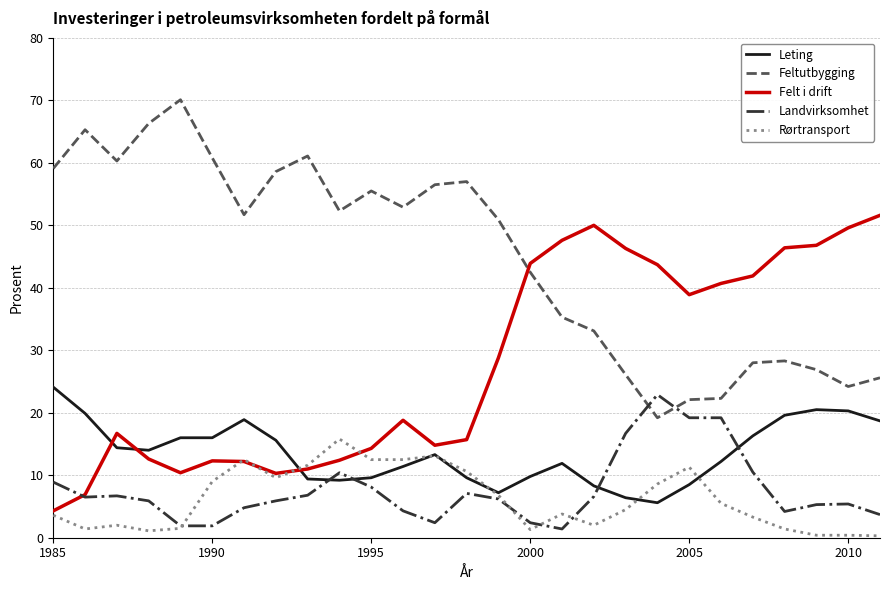

After their last crossing, which series has the higher values: Leting or Felt i drift?

Felt i drift